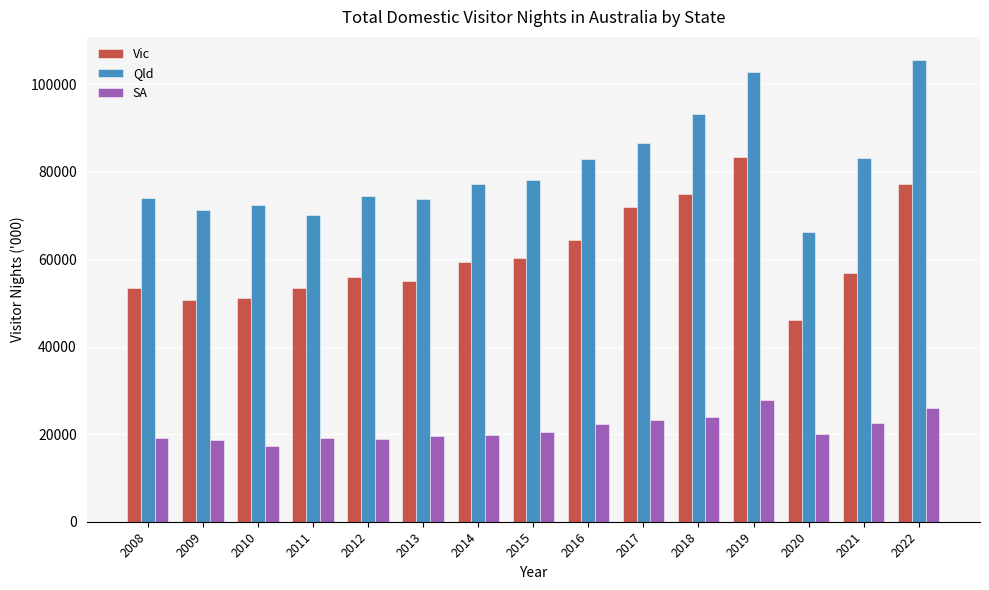

Between 2009 and 2014, which series saw the biggest shift?

Vic